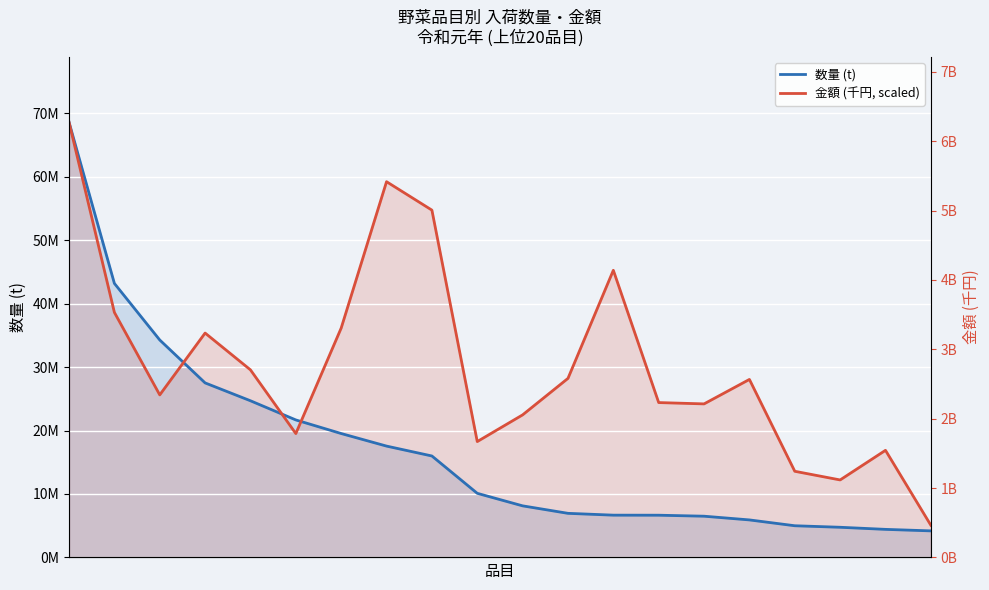

What is the highest value of the 金額 (千円, scaled) series?

68577150.0